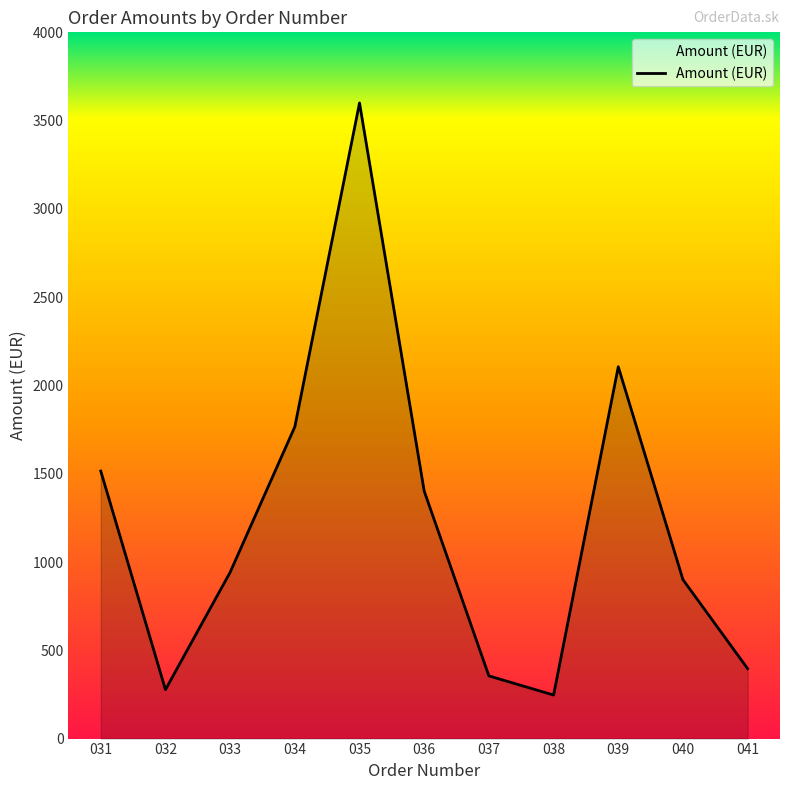

How many lines are shown in the chart?

1